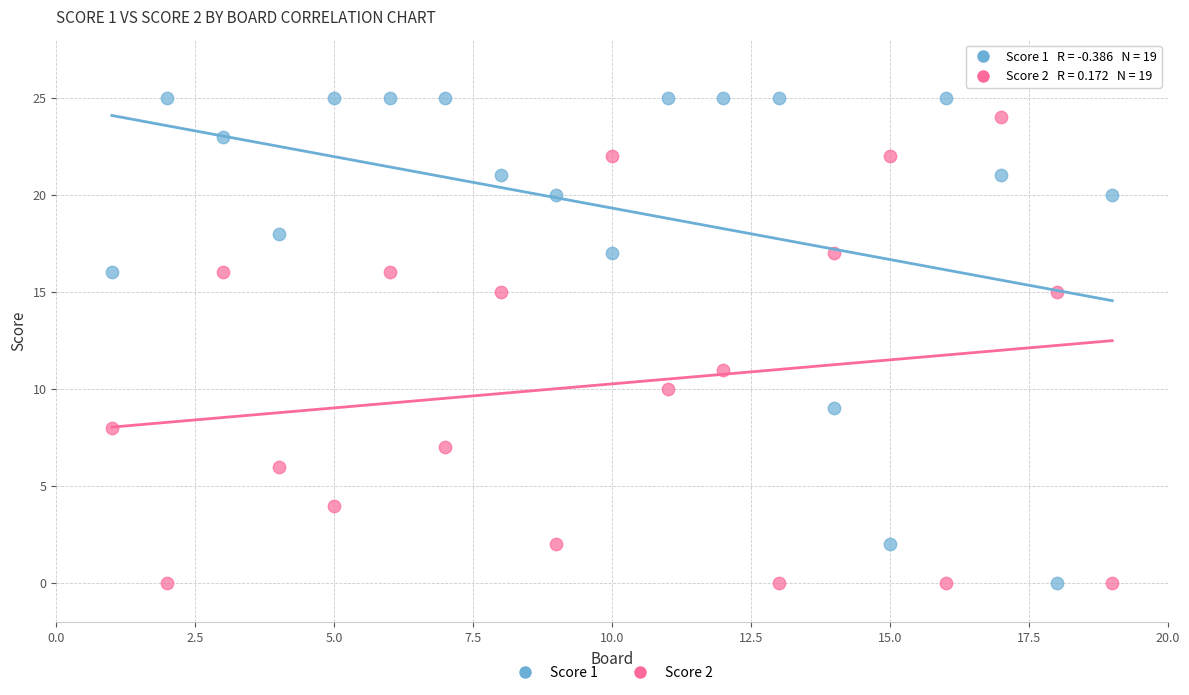

What are all the series names shown in the legend?

Score 1, Score 2